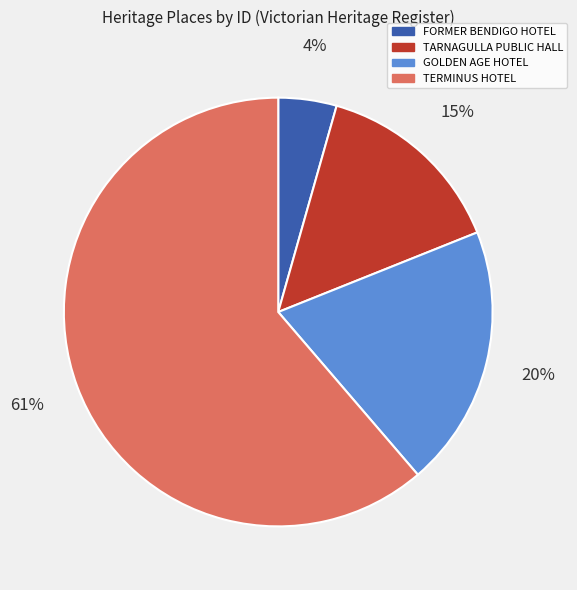

Which has a higher value, TARNAGULLA PUBLIC HALL or TERMINUS HOTEL?

TERMINUS HOTEL